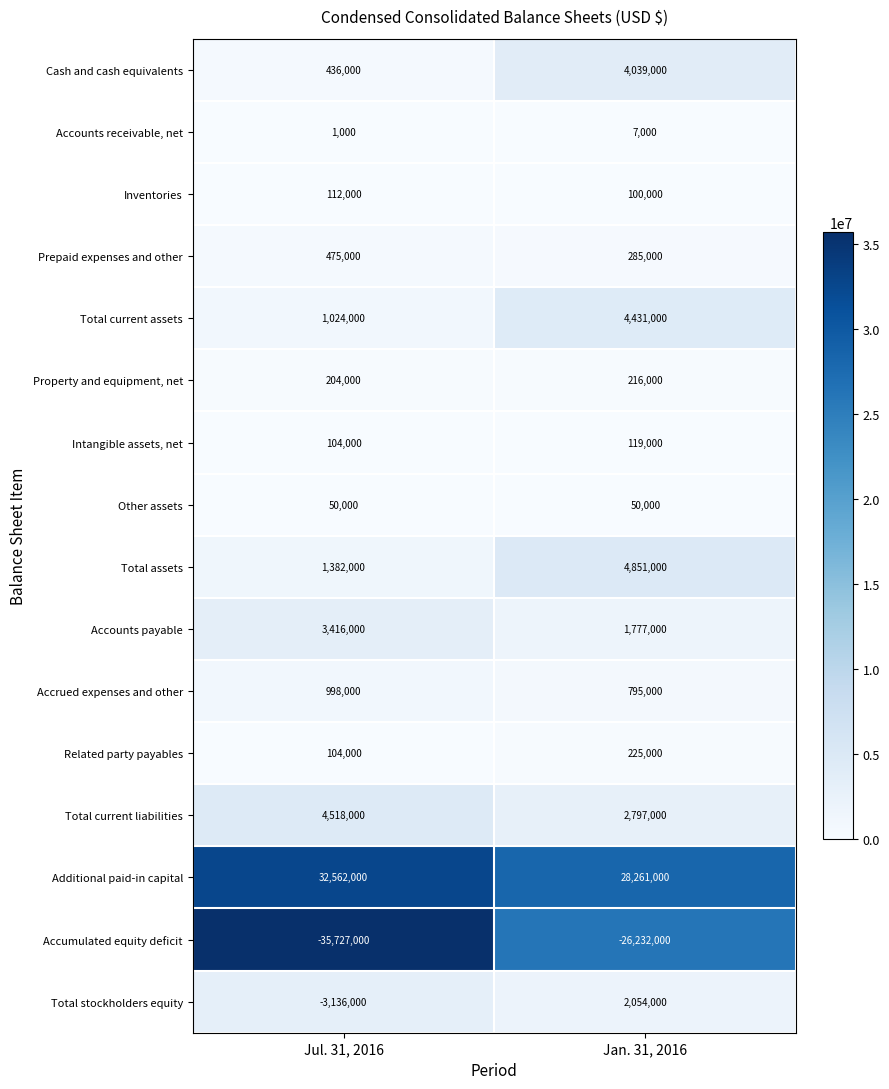

Which category has the lowest value across all series?

Jul. 31, 2016